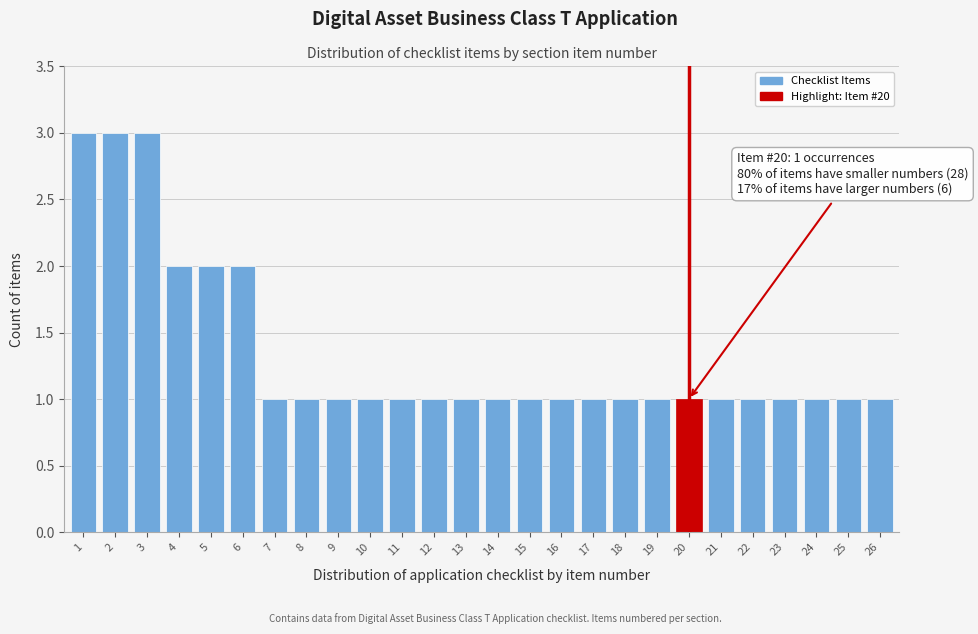

Reading left to right, what are all the values shown in this chart?

3	3	3	2	2	2	1	1	1	1	1	1	1	1	1	1	1	1	1	1	1	1	1	1	1	1